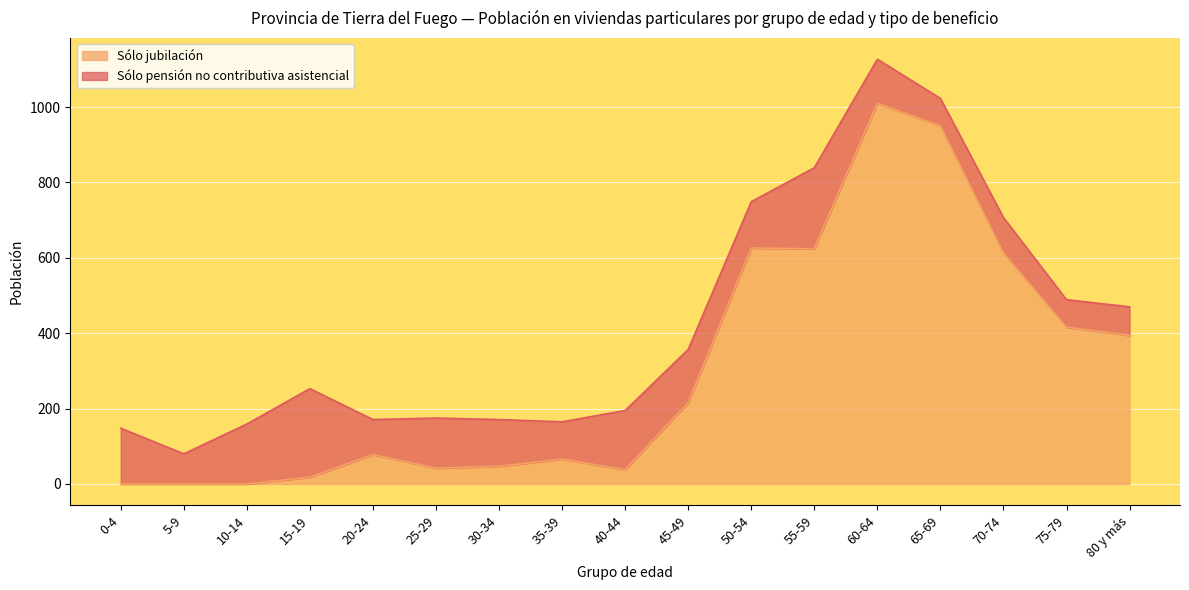

Does the chart display data point markers on the line(s)?

No